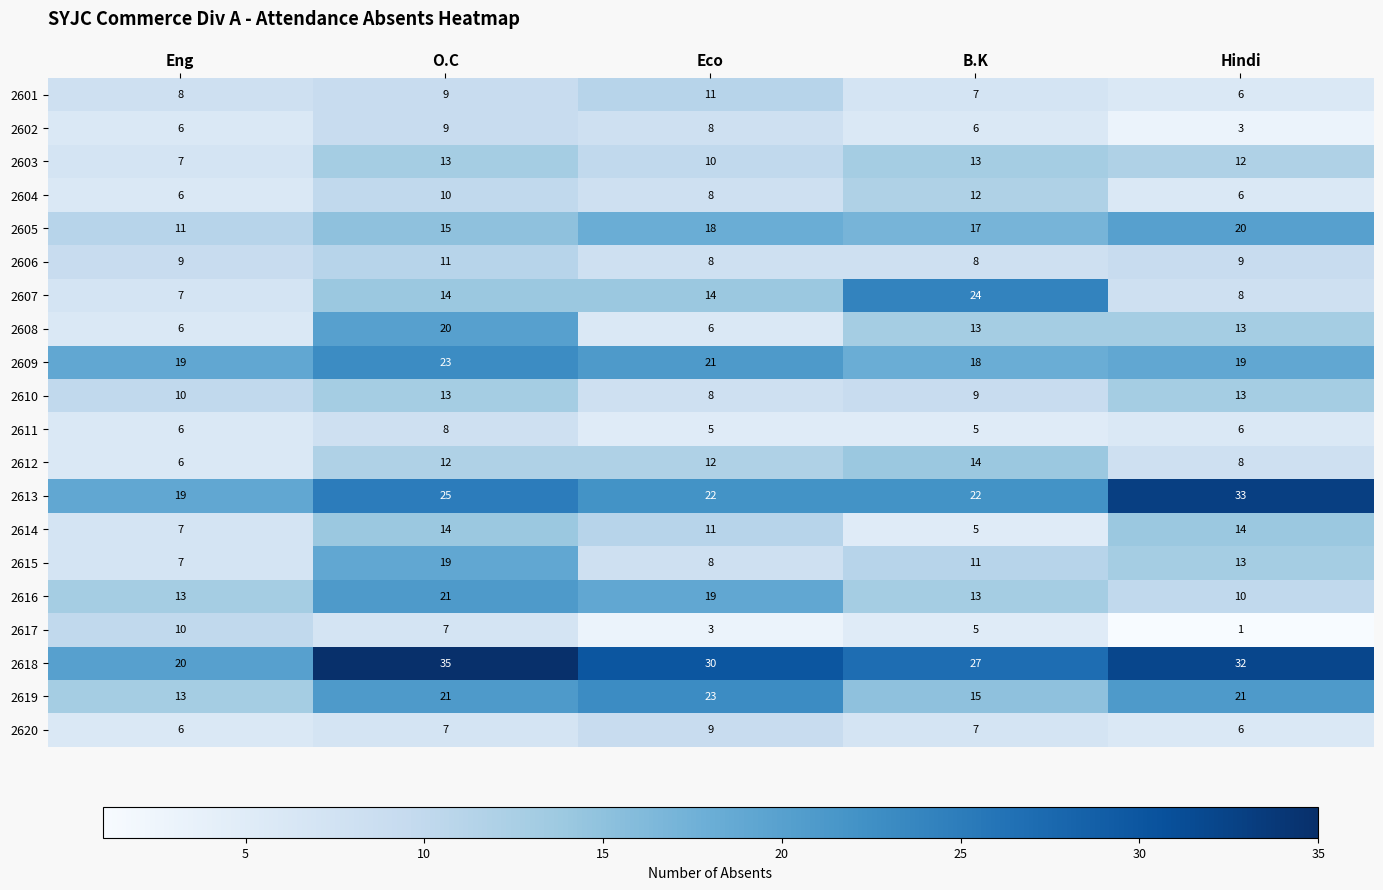

What is the minimum value for 2604?

6